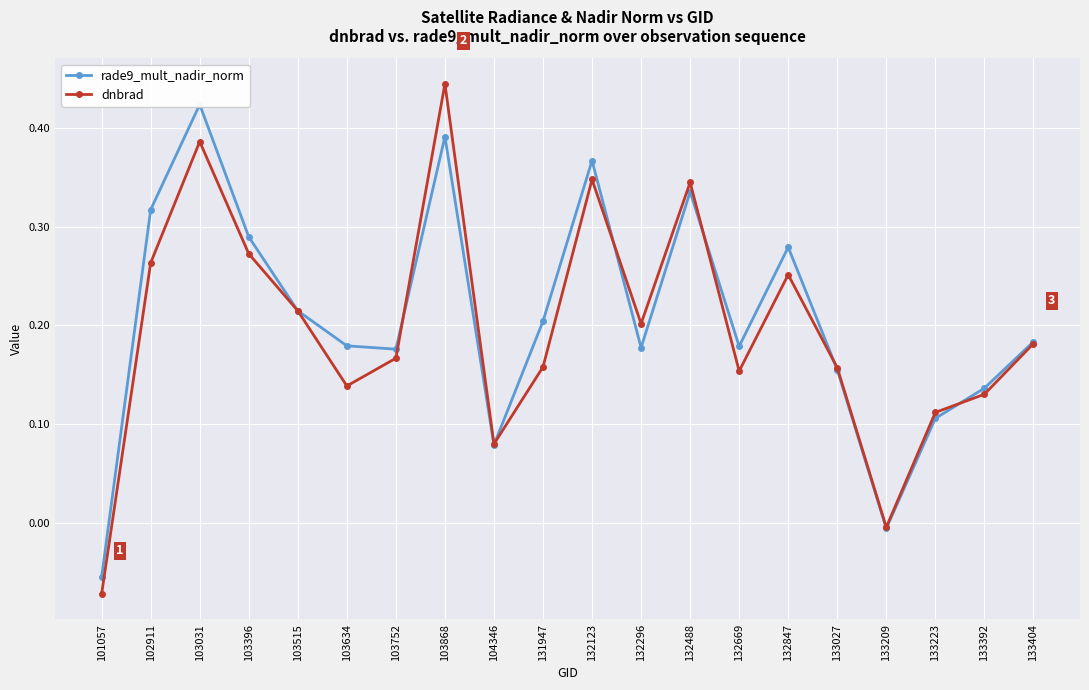

The rade9_mult_nadir_norm series shows 0.6 at 132123. True or false?

False